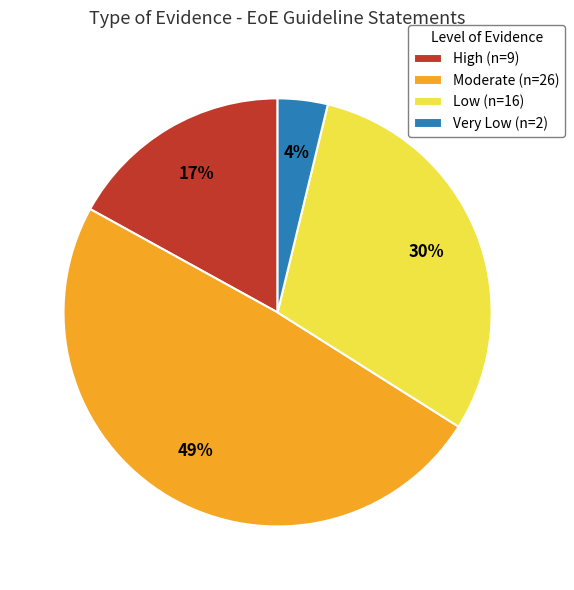

Do Low (n=16) and Very Low (n=2) together represent more than half of the pie?

No